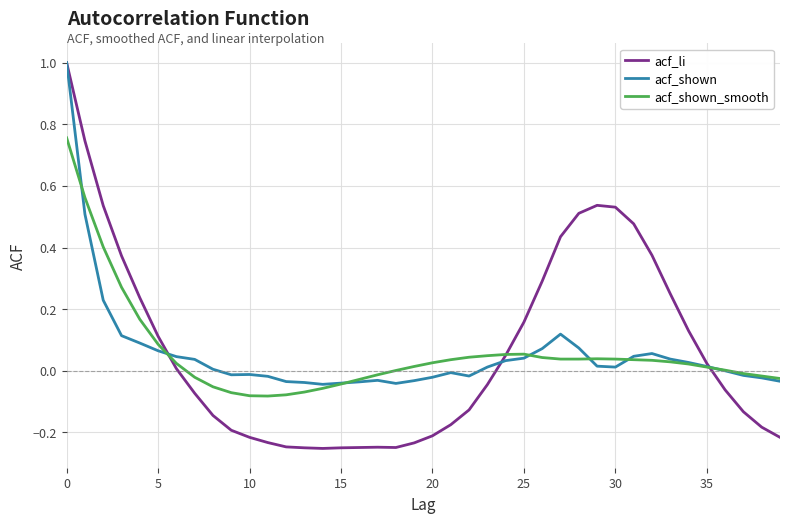

Which series has the largest range (max minus min)?

acf_li